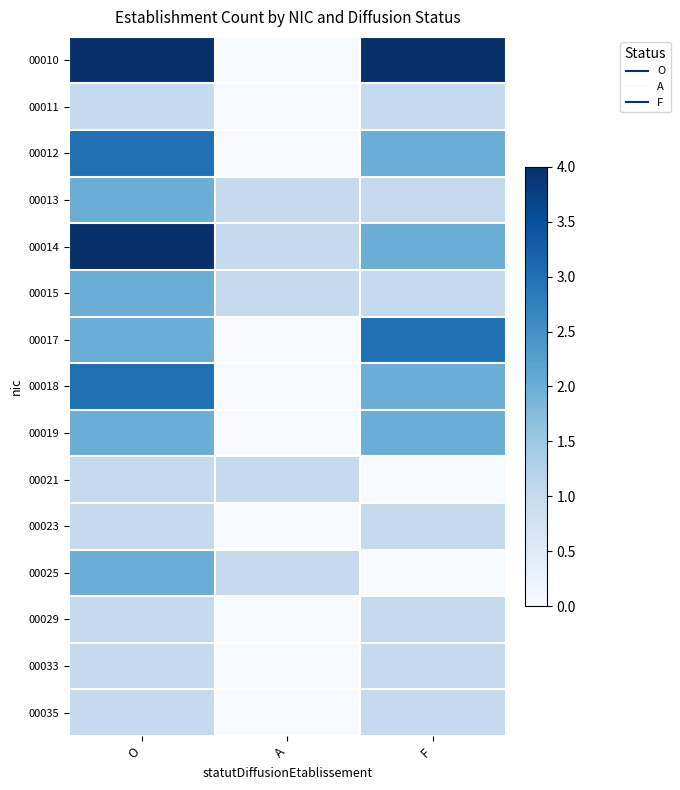

Reading right to left, what are all the values shown in this chart?

00010: F=4	A=0	O=4
00011: F=1	A=0	O=1
00012: F=2	A=0	O=3
00013: F=1	A=1	O=2
00014: F=2	A=1	O=4
00015: F=1	A=1	O=2
00017: F=3	A=0	O=2
00018: F=2	A=0	O=3
00019: F=2	A=0	O=2
00021: F=0	A=1	O=1
00023: F=1	A=0	O=1
00025: F=0	A=1	O=2
00029: F=1	A=0	O=1
00033: F=1	A=0	O=1
00035: F=1	A=0	O=1